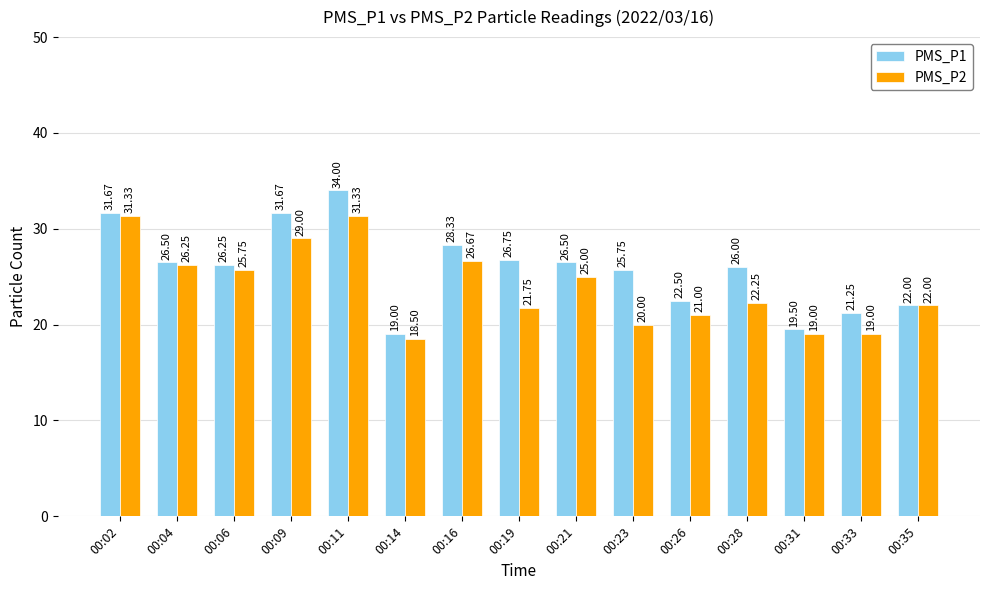

Is it true that PMS_P2 equals 30.5 at 00:35?

False